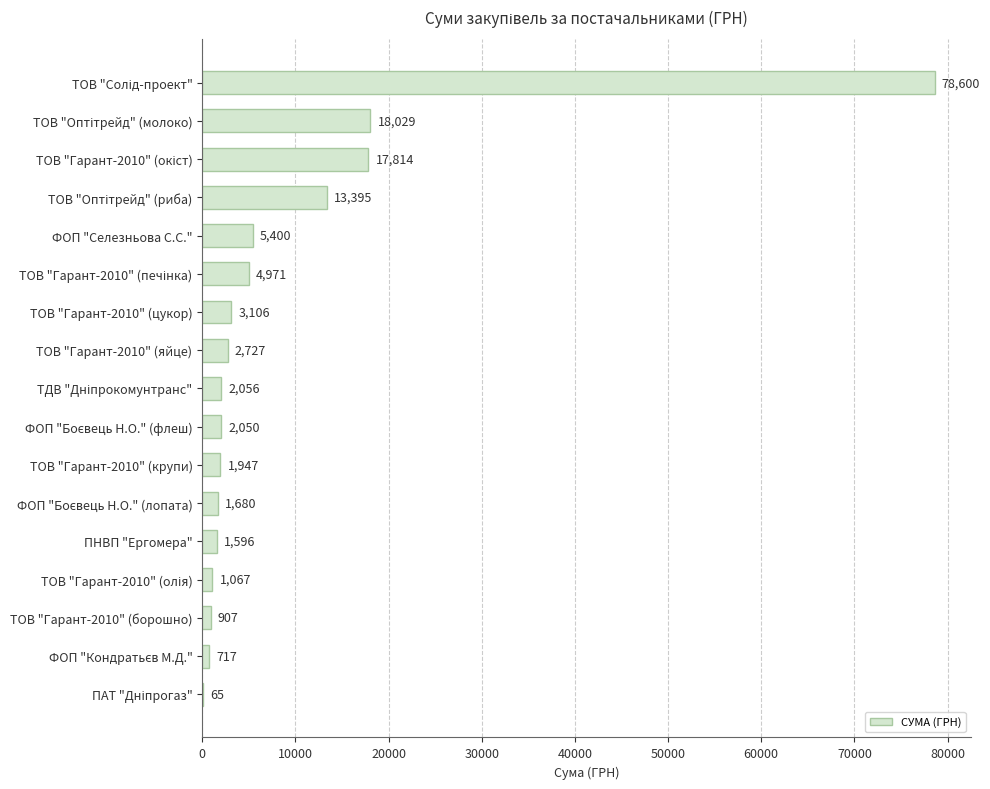

True or false: the data shows 5400.0 at ФОП "Селезньова С.С.".

True